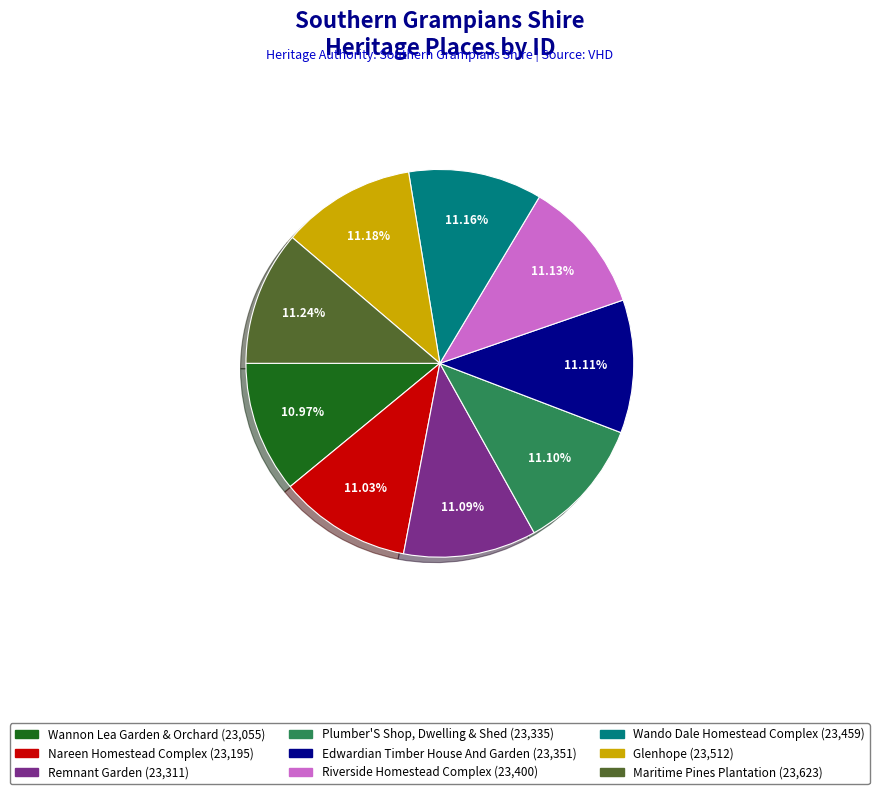

Is there a majority slice in this chart?

No